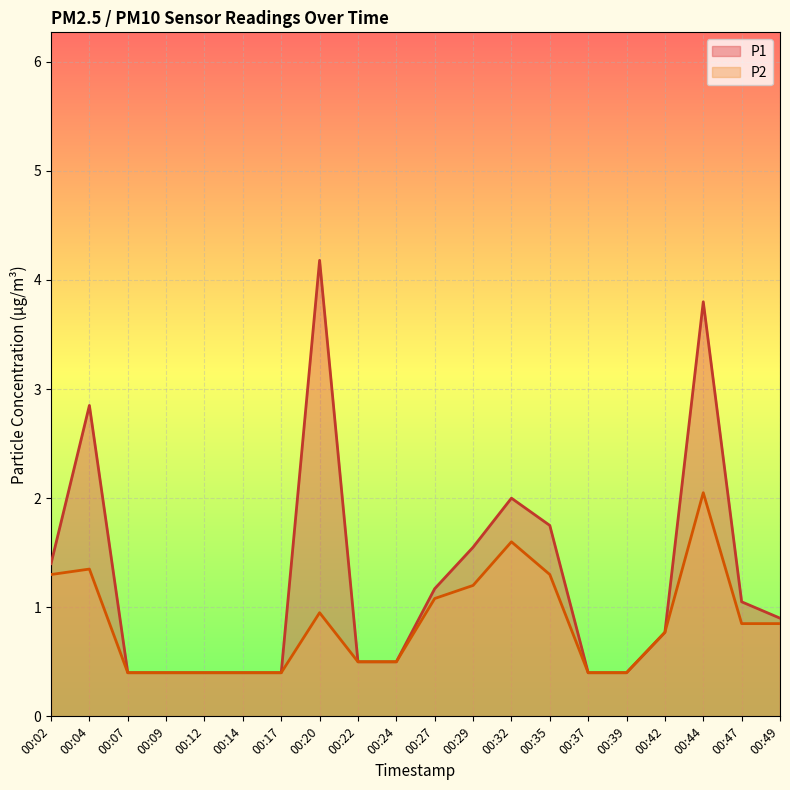

Does the chart display data point markers on the line(s)?

No